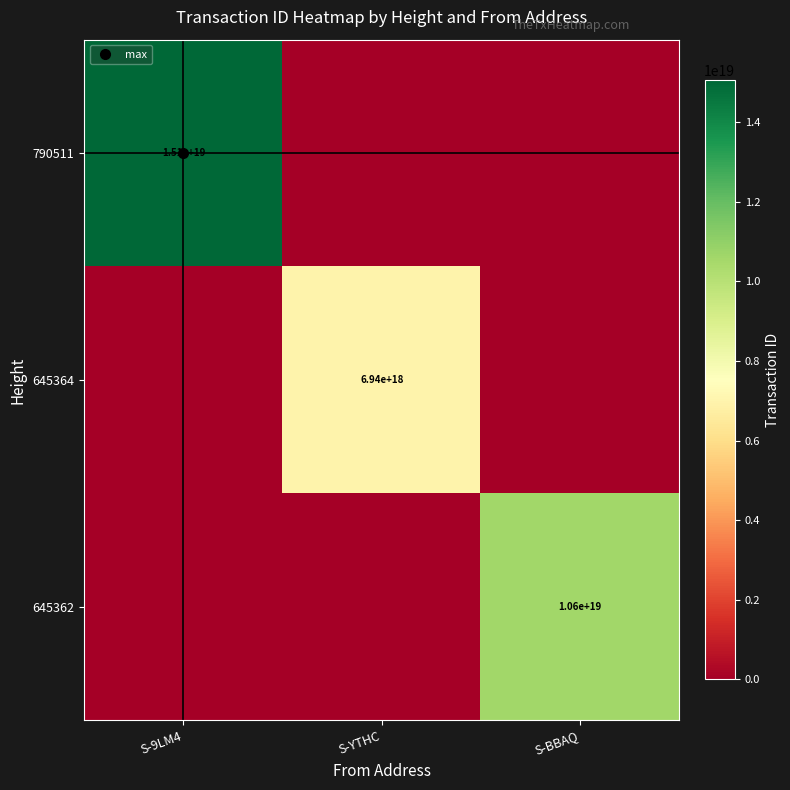

At how many categories does at least one series exceed 12644762256102942720?

1